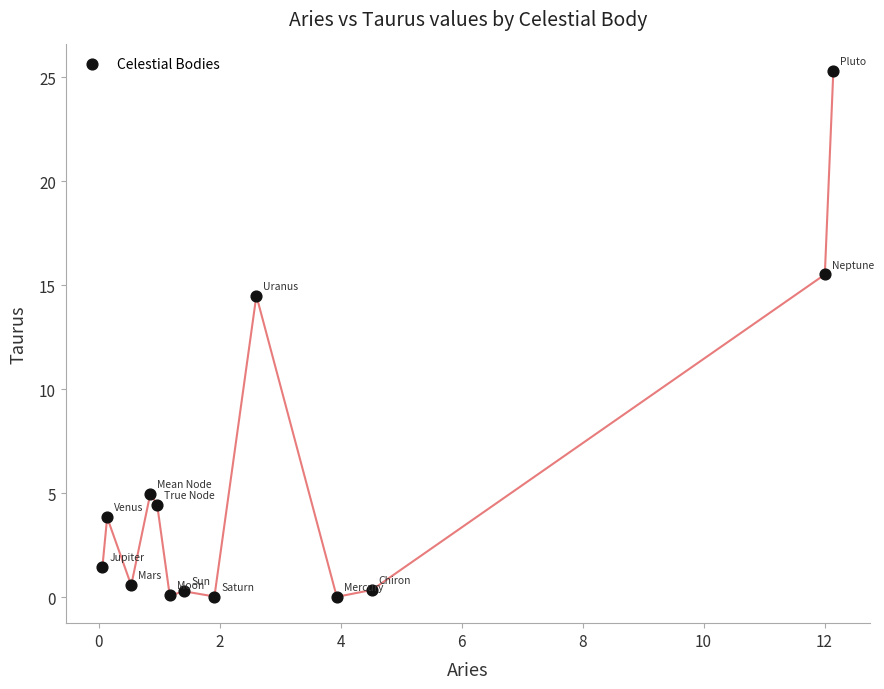

What is the range of X values (max minus min)?

12.1